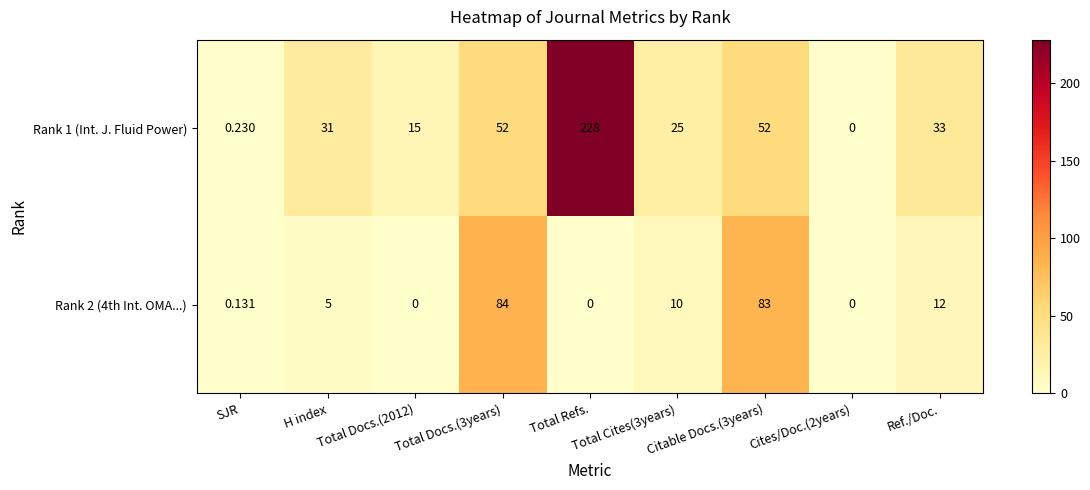

How many series are shown in this chart?

2